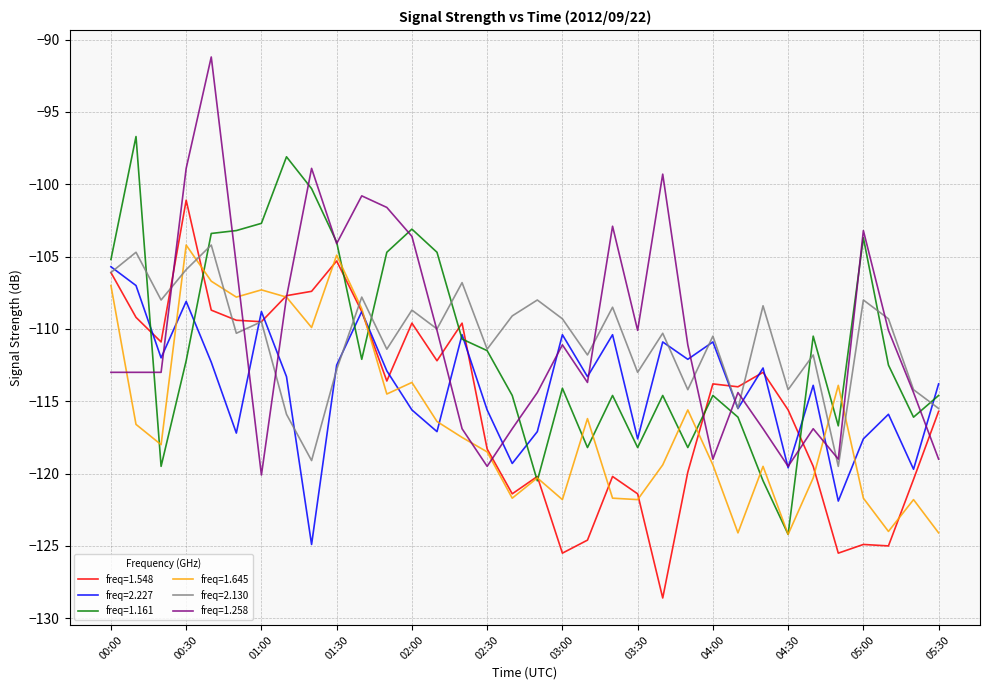

After their last crossing, which series has the higher values: freq=2.130 or freq=1.645?

freq=2.130